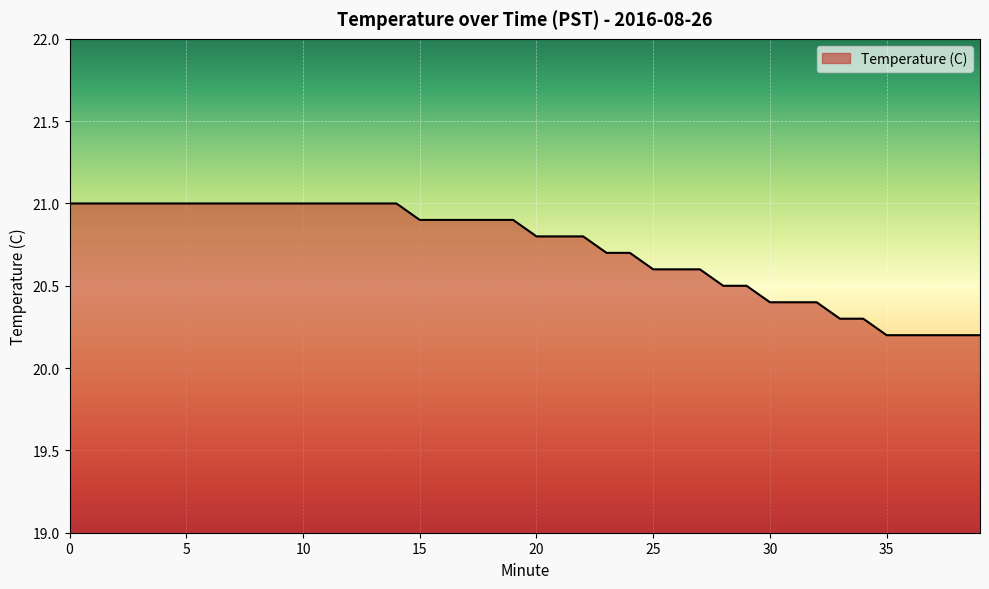

What is the maximum value shown in the chart?

21.0